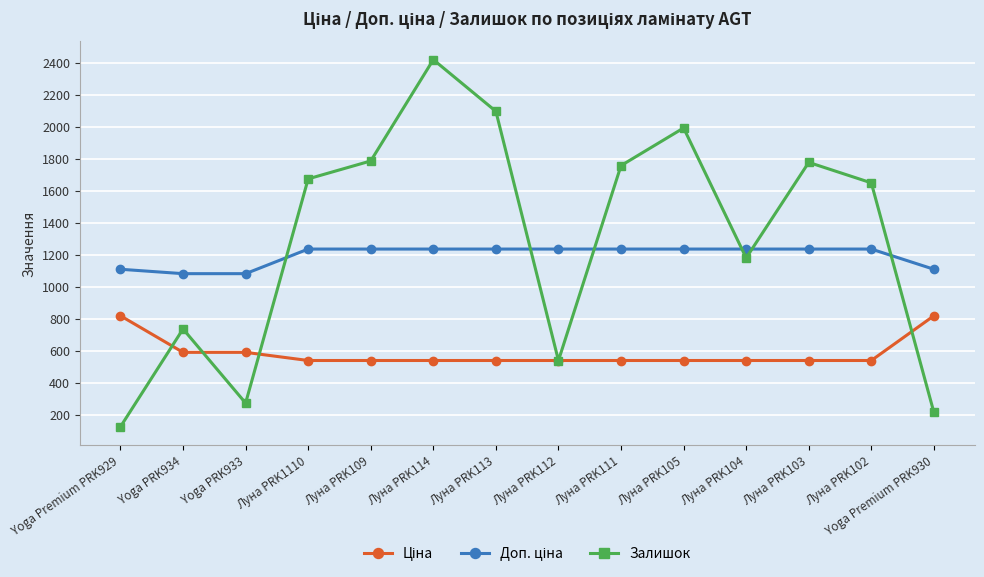

At which category does the chart reach its minimum across all series?

Yoga Premium PRK929